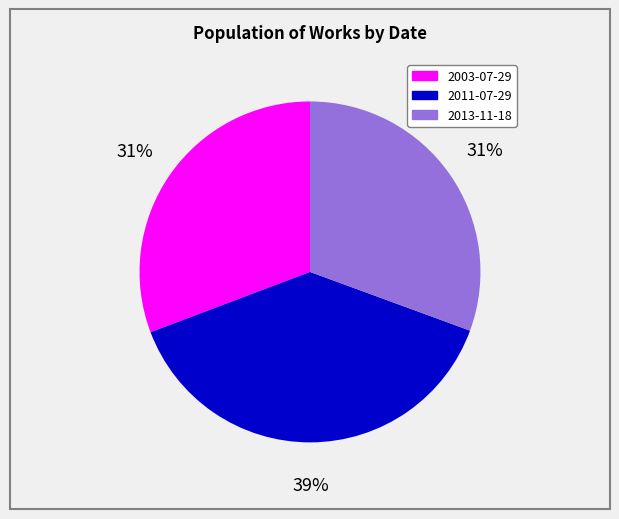

Is there any slice that represents more than half of the pie?

No